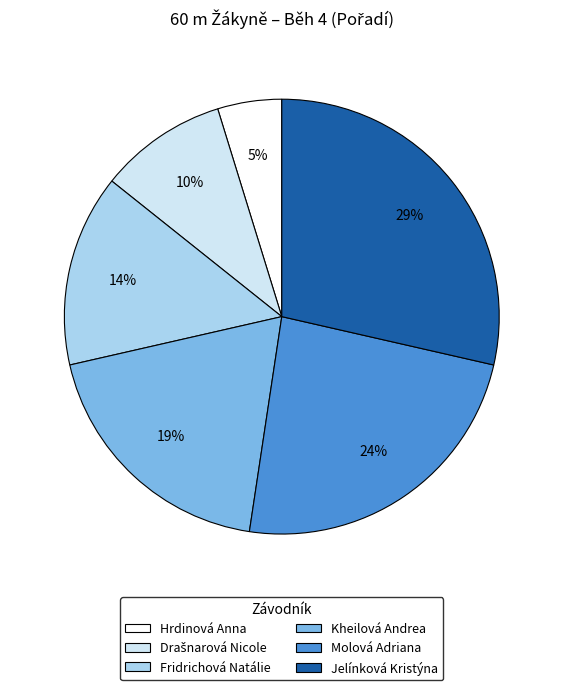

Which has a higher value, Hrdinová Anna or Kheilová Andrea?

Kheilová Andrea